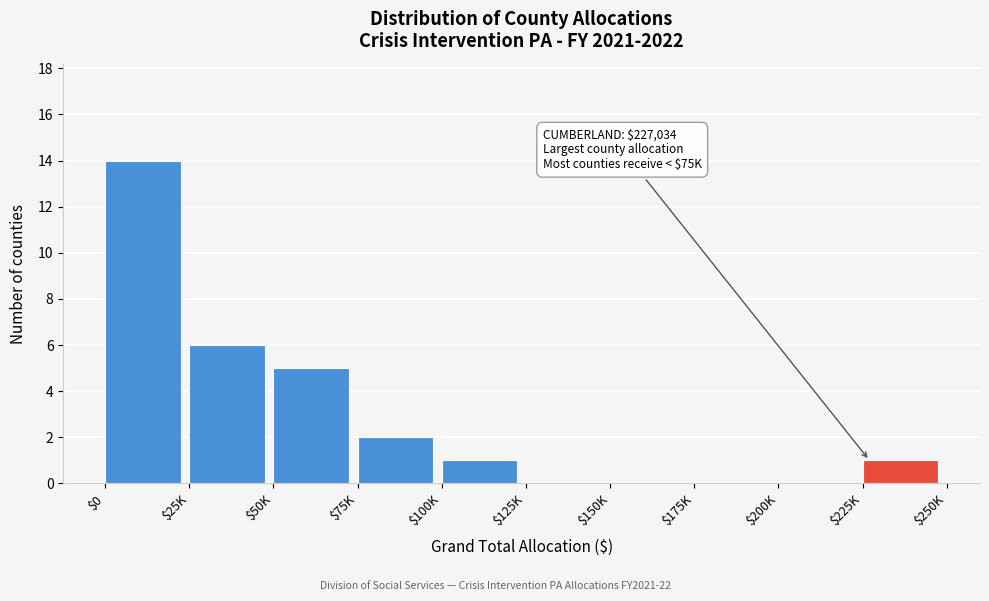

The chart shows a value of 14 at $0. True or false?

True